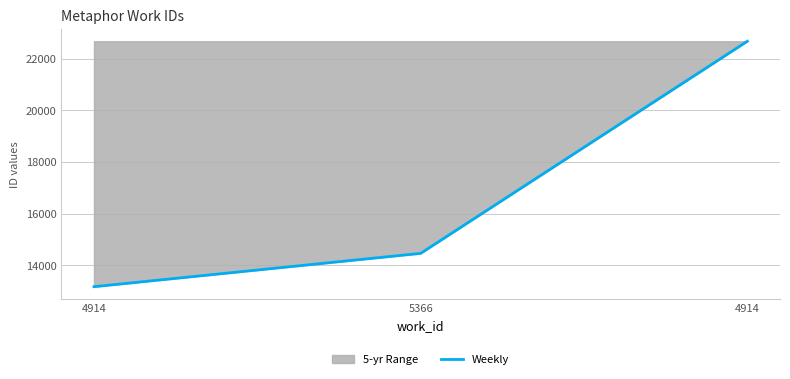

Reading left to right, extract all data points from this chart.

4914=13176	5366=14465	4914=22669